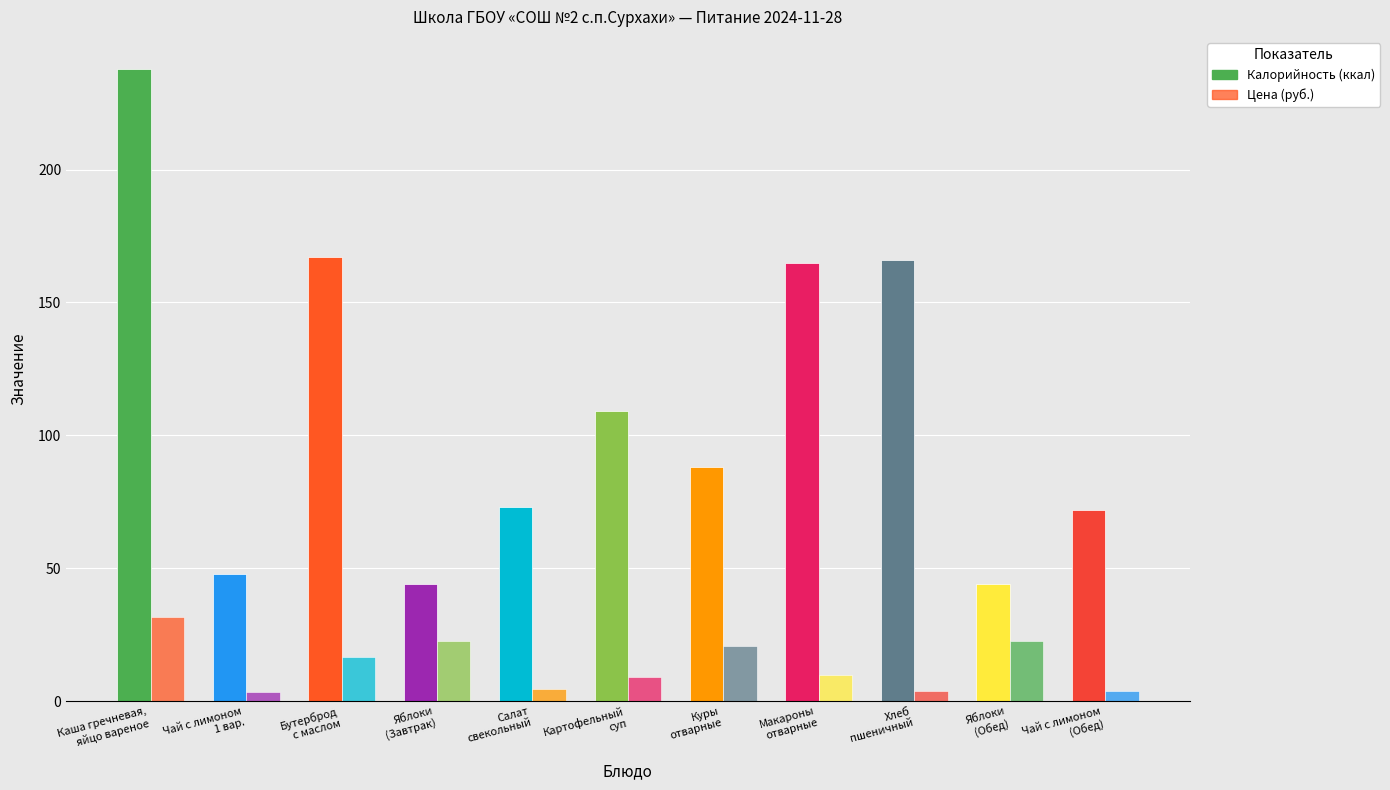

How many bars are there in total?

22